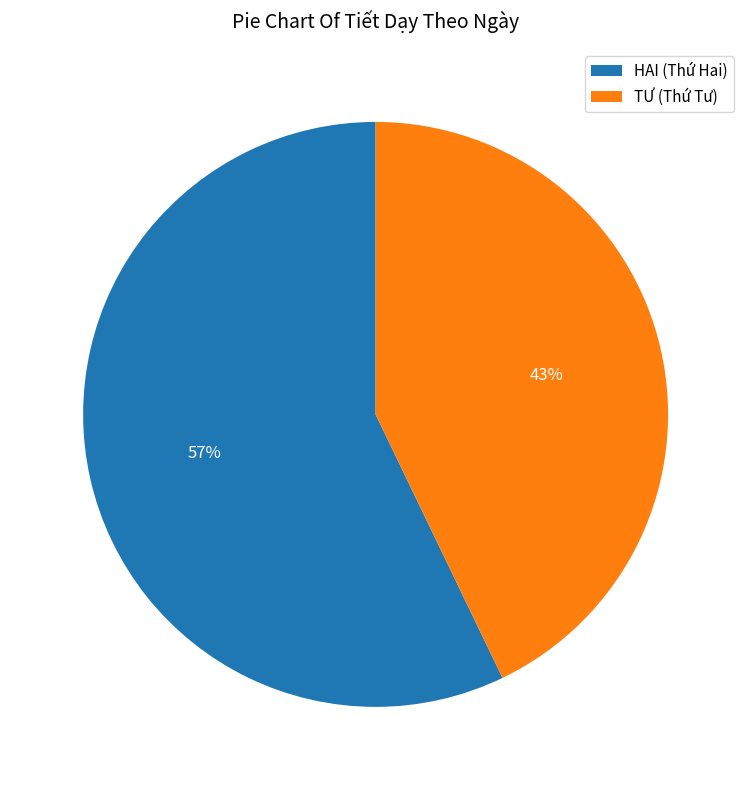

Count the number of slices in the pie.

2